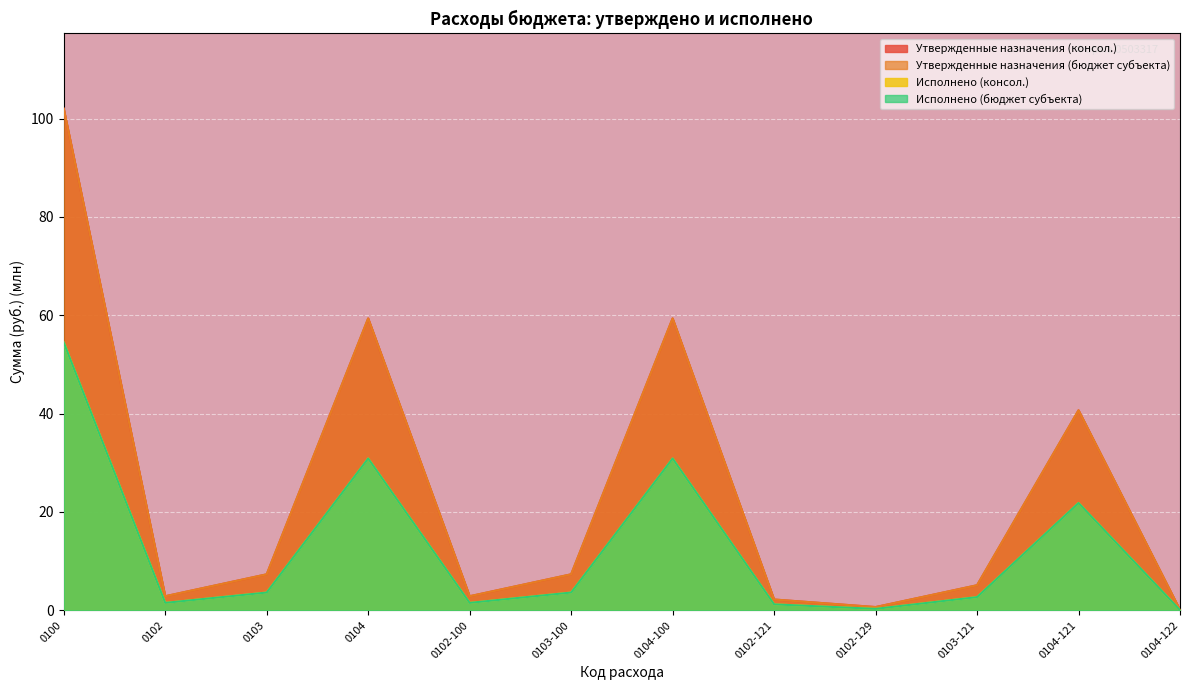

The Исполнено (бюджет субъекта) series shows 3.6 at 0103. True or false?

True